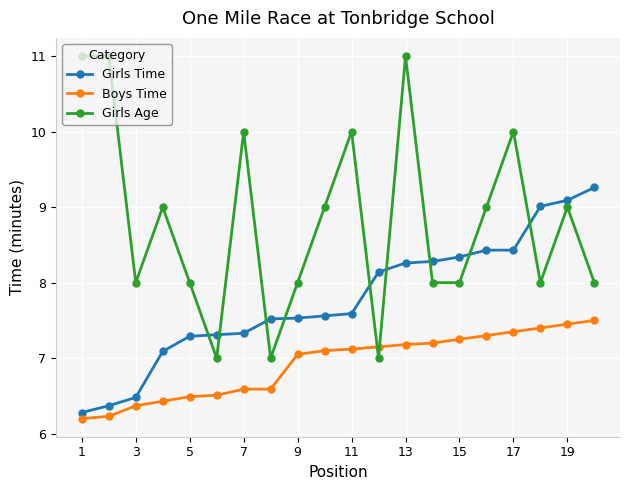

What is the smallest value displayed?

6.2